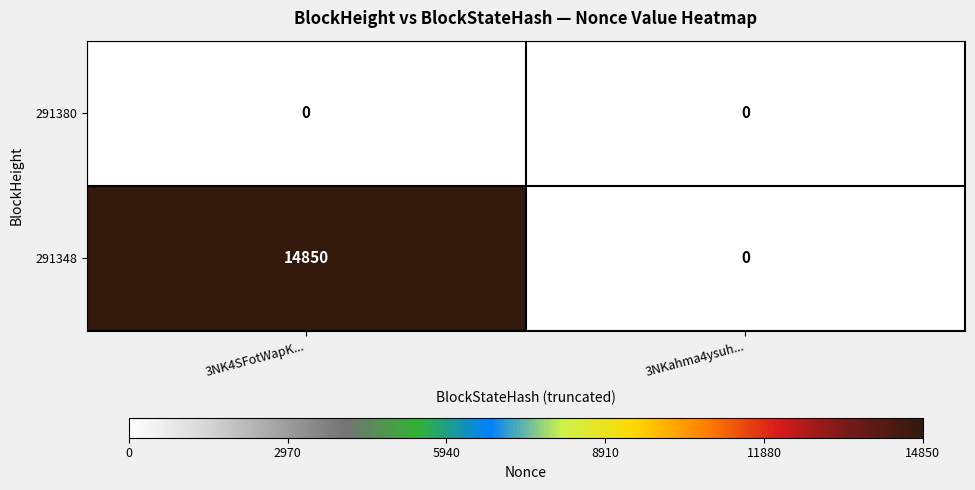

At which category is the sum across all series the highest?

3NK4SFotWapK...